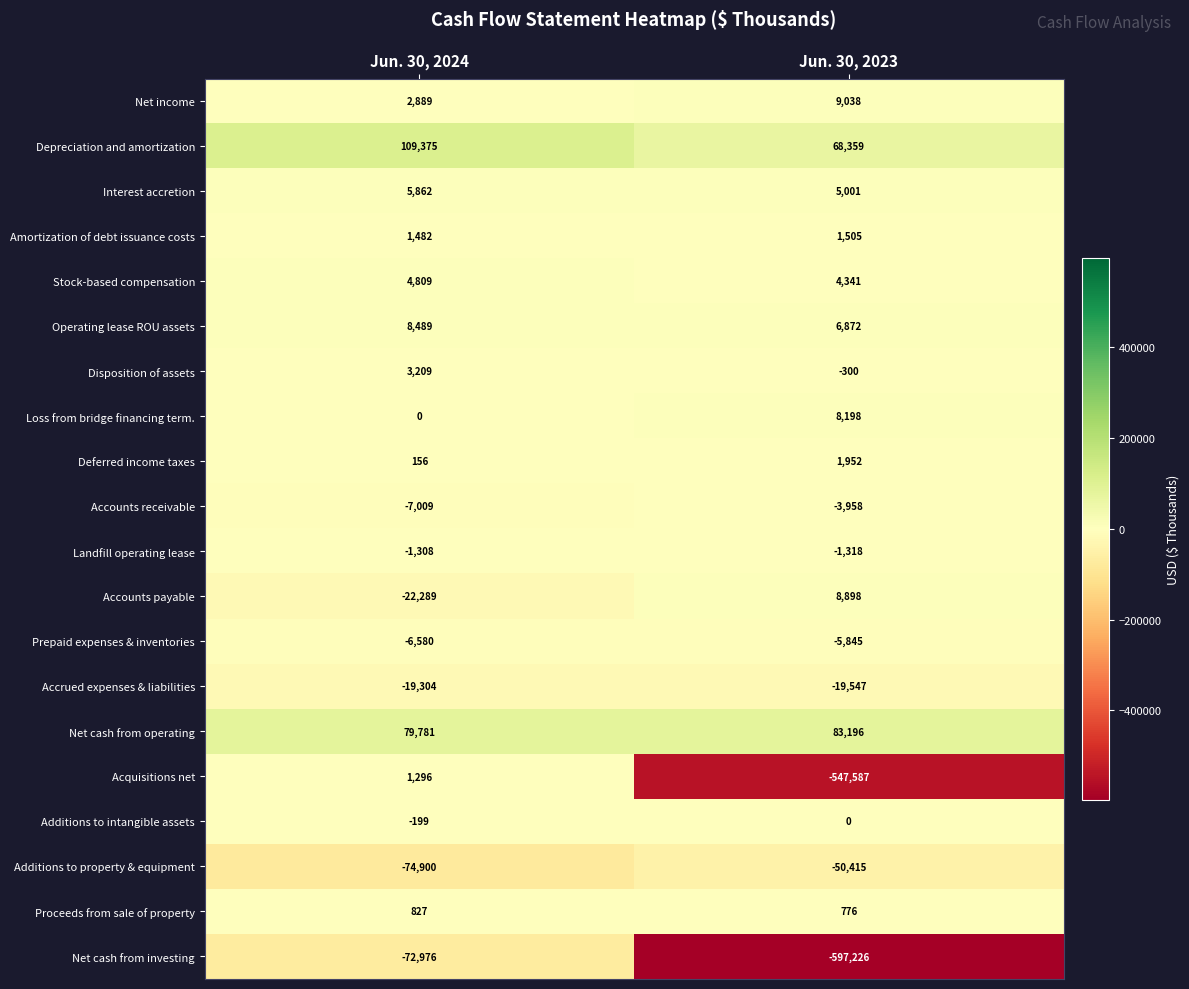

What is the smallest value displayed?

-597226